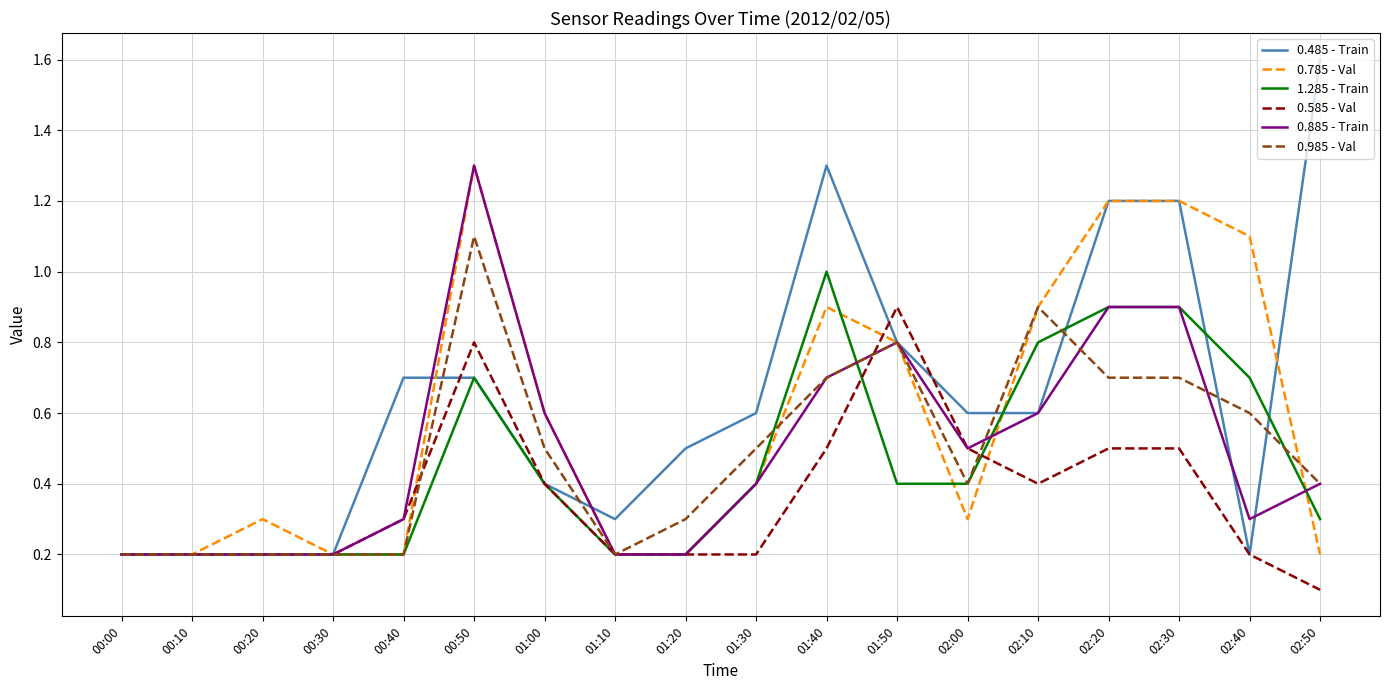

Reading right to left, extract all data points from this chart.

0.485 - Train: 02:50=1.6	02:40=0.2	02:30=1.2	02:20=1.2	02:10=0.6	02:00=0.6	01:50=0.8	01:40=1.3	01:30=0.6	01:20=0.5	01:10=0.3	01:00=0.4	00:50=0.7	00:40=0.7	00:30=0.2	00:20=0.2	00:10=0.2	00:00=0.2
0.785 - Val: 02:50=0.2	02:40=1.1	02:30=1.2	02:20=1.2	02:10=0.9	02:00=0.3	01:50=0.8	01:40=0.9	01:30=0.4	01:20=0.2	01:10=0.2	01:00=0.6	00:50=1.3	00:40=0.2	00:30=0.2	00:20=0.3	00:10=0.2	00:00=0.2
1.285 - Train: 02:50=0.3	02:40=0.7	02:30=0.9	02:20=0.9	02:10=0.8	02:00=0.4	01:50=0.4	01:40=1.0	01:30=0.4	01:20=0.2	01:10=0.2	01:00=0.4	00:50=0.7	00:40=0.2	00:30=0.2	00:20=0.2	00:10=0.2	00:00=0.2
0.585 - Val: 02:50=0.1	02:40=0.2	02:30=0.5	02:20=0.5	02:10=0.4	02:00=0.5	01:50=0.9	01:40=0.5	01:30=0.2	01:20=0.2	01:10=0.2	01:00=0.4	00:50=0.8	00:40=0.3	00:30=0.2	00:20=0.2	00:10=0.2	00:00=0.2
0.885 - Train: 02:50=0.4	02:40=0.3	02:30=0.9	02:20=0.9	02:10=0.6	02:00=0.5	01:50=0.8	01:40=0.7	01:30=0.4	01:20=0.2	01:10=0.2	01:00=0.6	00:50=1.3	00:40=0.3	00:30=0.2	00:20=0.2	00:10=0.2	00:00=0.2
0.985 - Val: 02:50=0.4	02:40=0.6	02:30=0.7	02:20=0.7	02:10=0.9	02:00=0.4	01:50=0.8	01:40=0.7	01:30=0.5	01:20=0.3	01:10=0.2	01:00=0.5	00:50=1.1	00:40=0.2	00:30=0.2	00:20=0.2	00:10=0.2	00:00=0.2